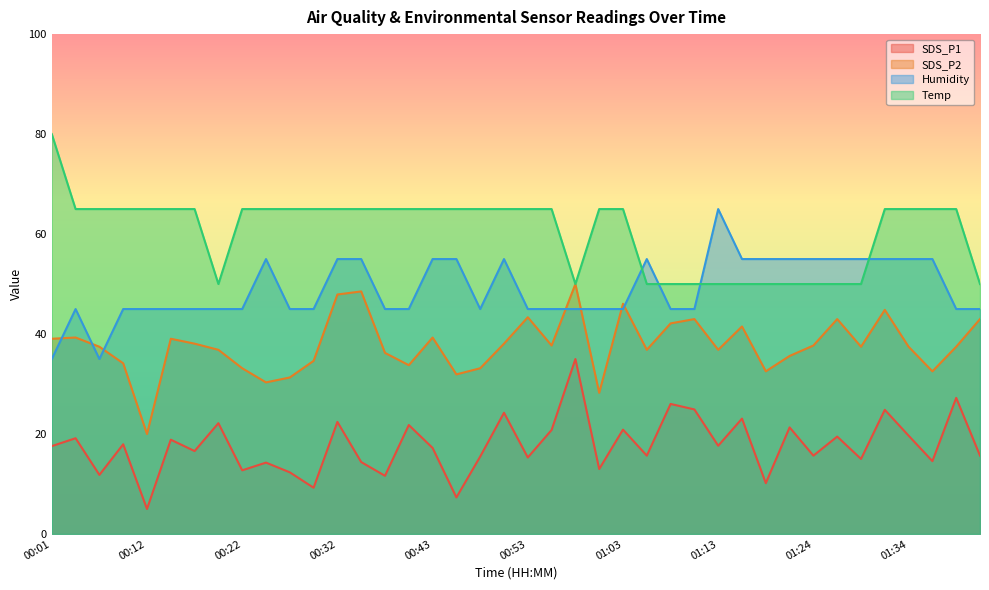

What is the label of the 19th point from the left?

00:48